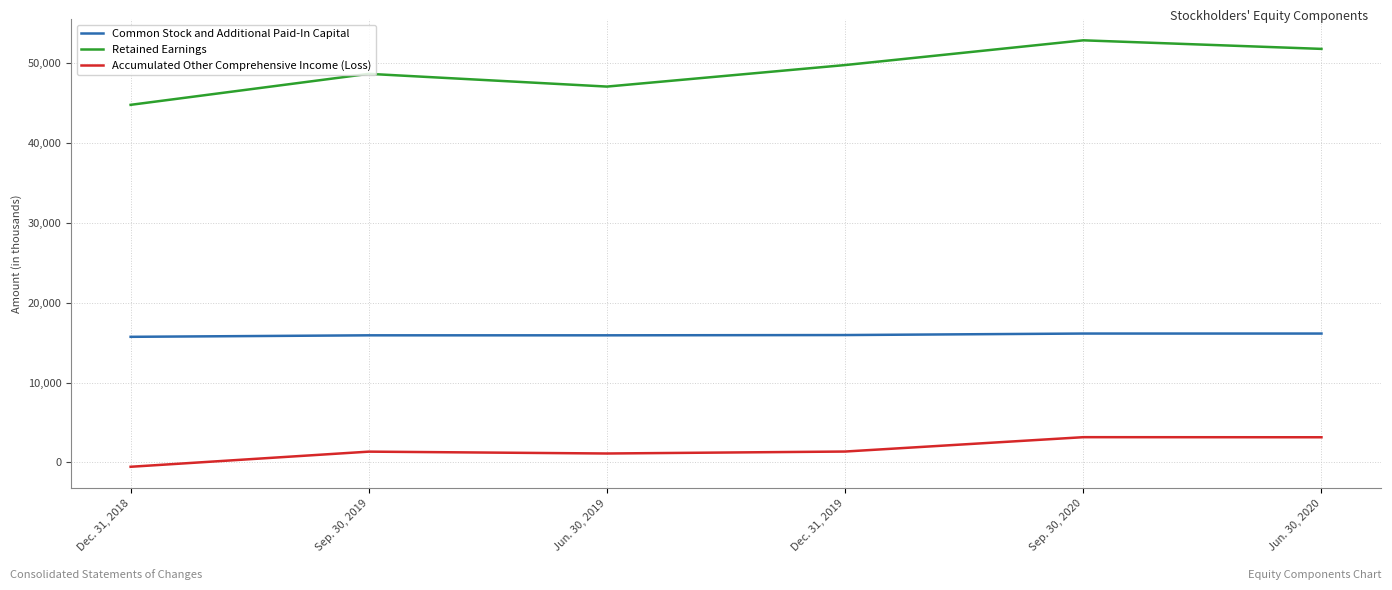

Which series has the largest total across all categories?

Retained Earnings